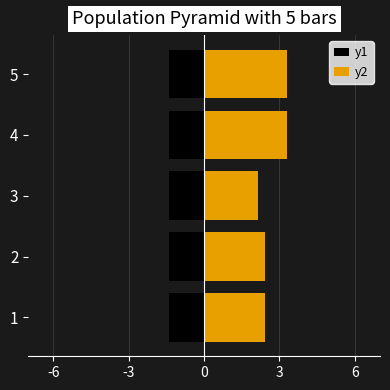

Does the chart contain stacked bars?

No